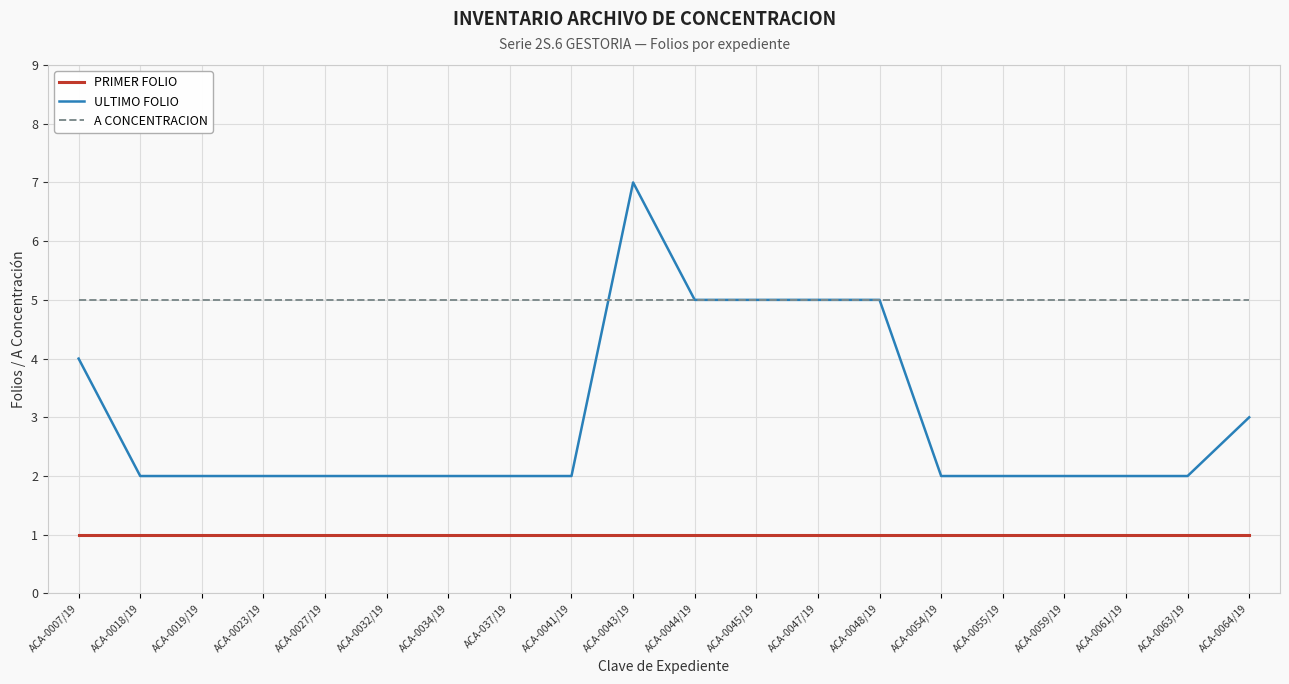

Rank the series by their maximum value, from highest to lowest.

ULTIMO FOLIO, A CONCENTRACION, PRIMER FOLIO